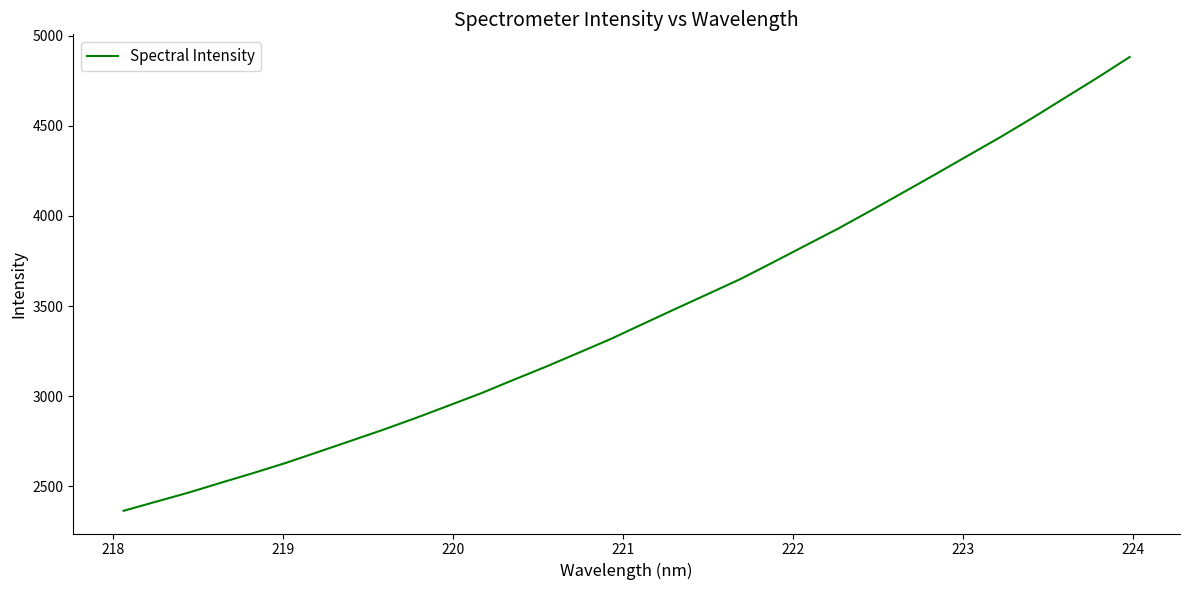

What is the minimum value shown in the chart?

2363.4